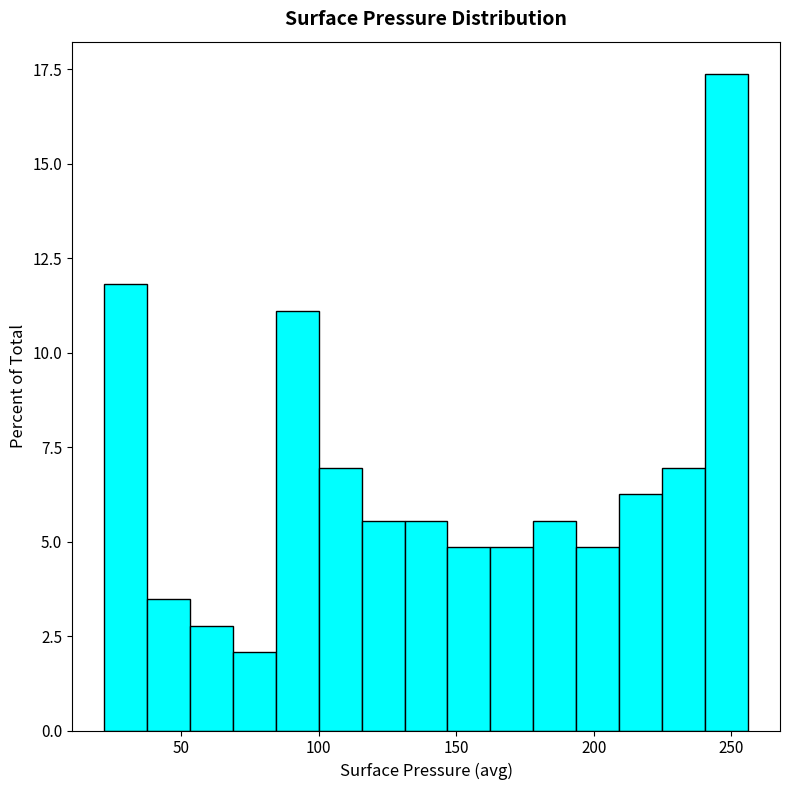

Read against the x-axis, roughly where is the centre of the tallest bar?

250